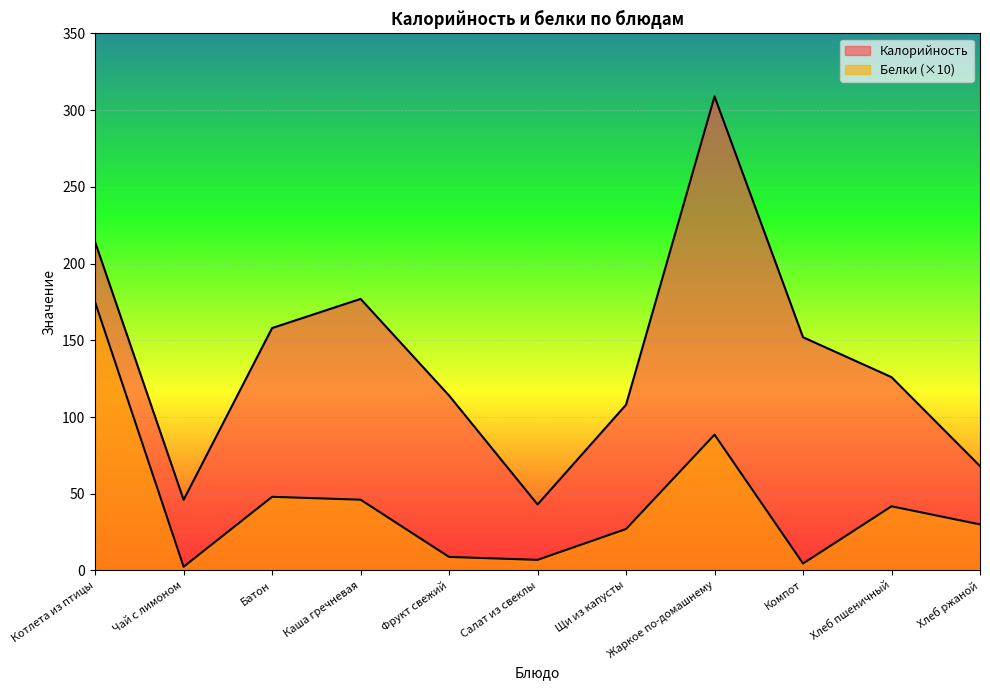

What is the difference between the second highest and second lowest values in the Белки series?

84.0